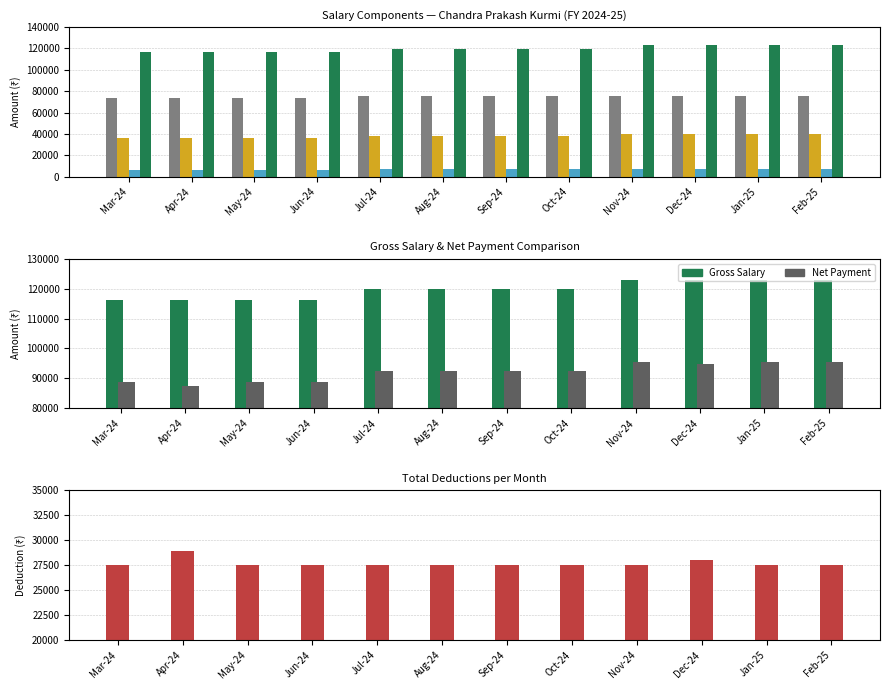

What is the highest value of the D.A. series?

39962